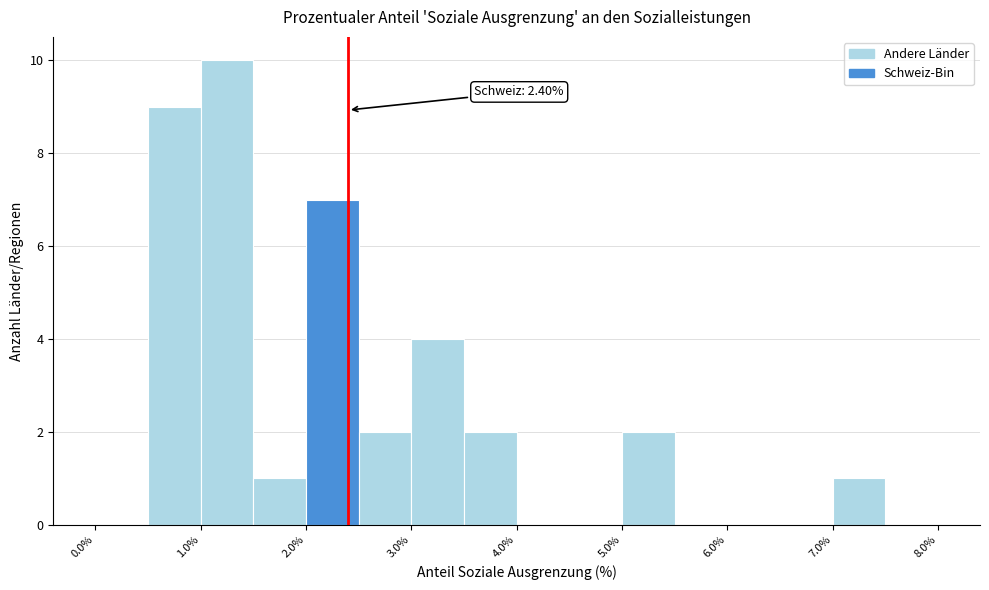

Which range on the x-axis has the tallest bar?

1.0 to 1.5